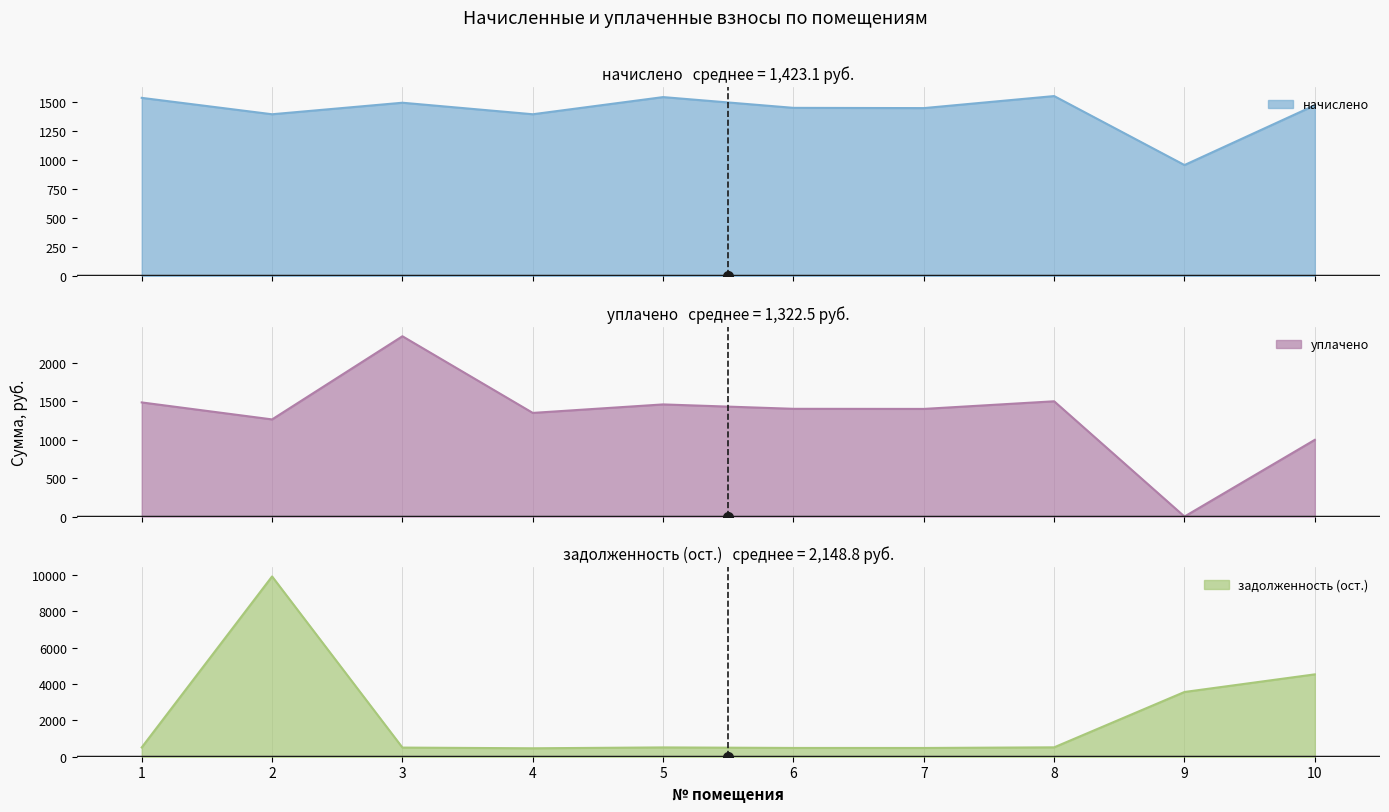

Between which two adjacent categories do начислено and задолженность (ост.) first intersect?

1 and 2